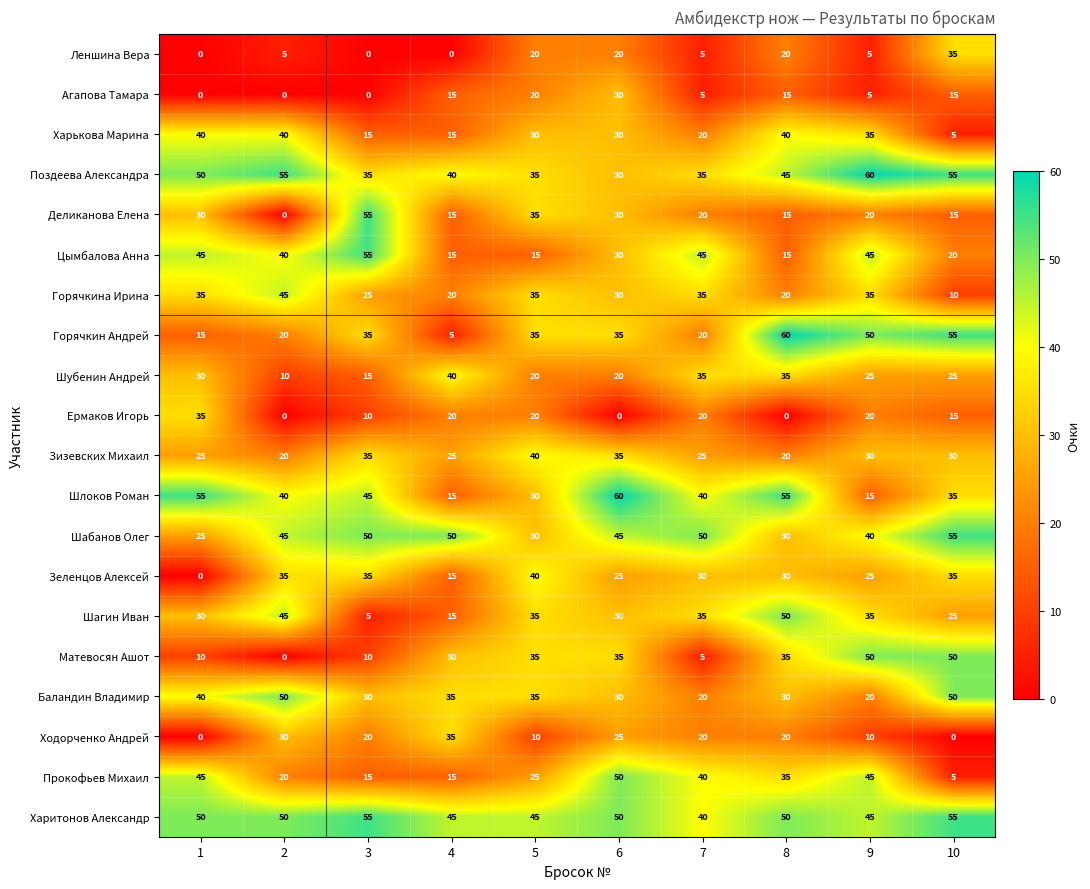

What is the difference between the maximum and minimum values in the Матевосян Ашот series?

50